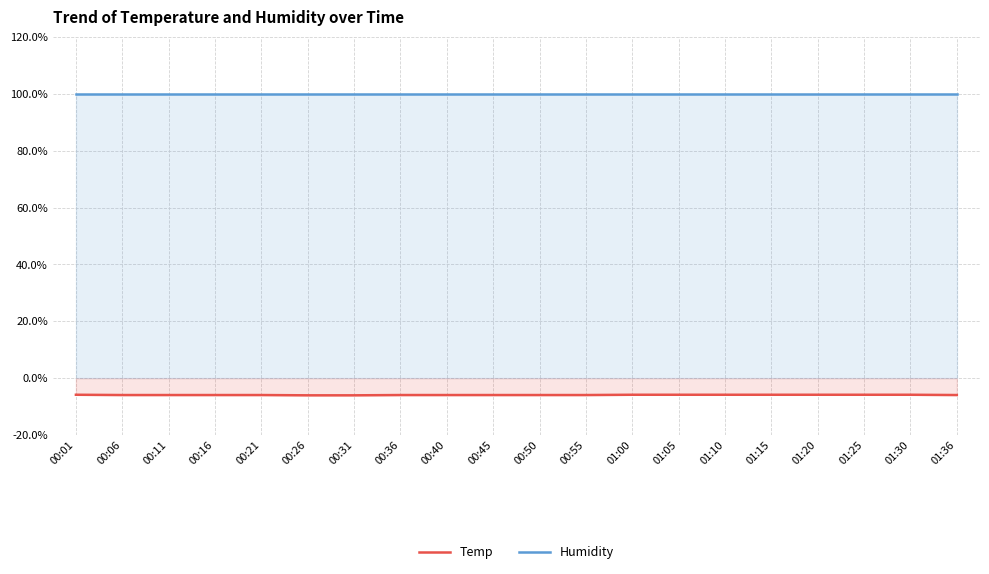

True or false: Humidity and Temp cross at least once.

False